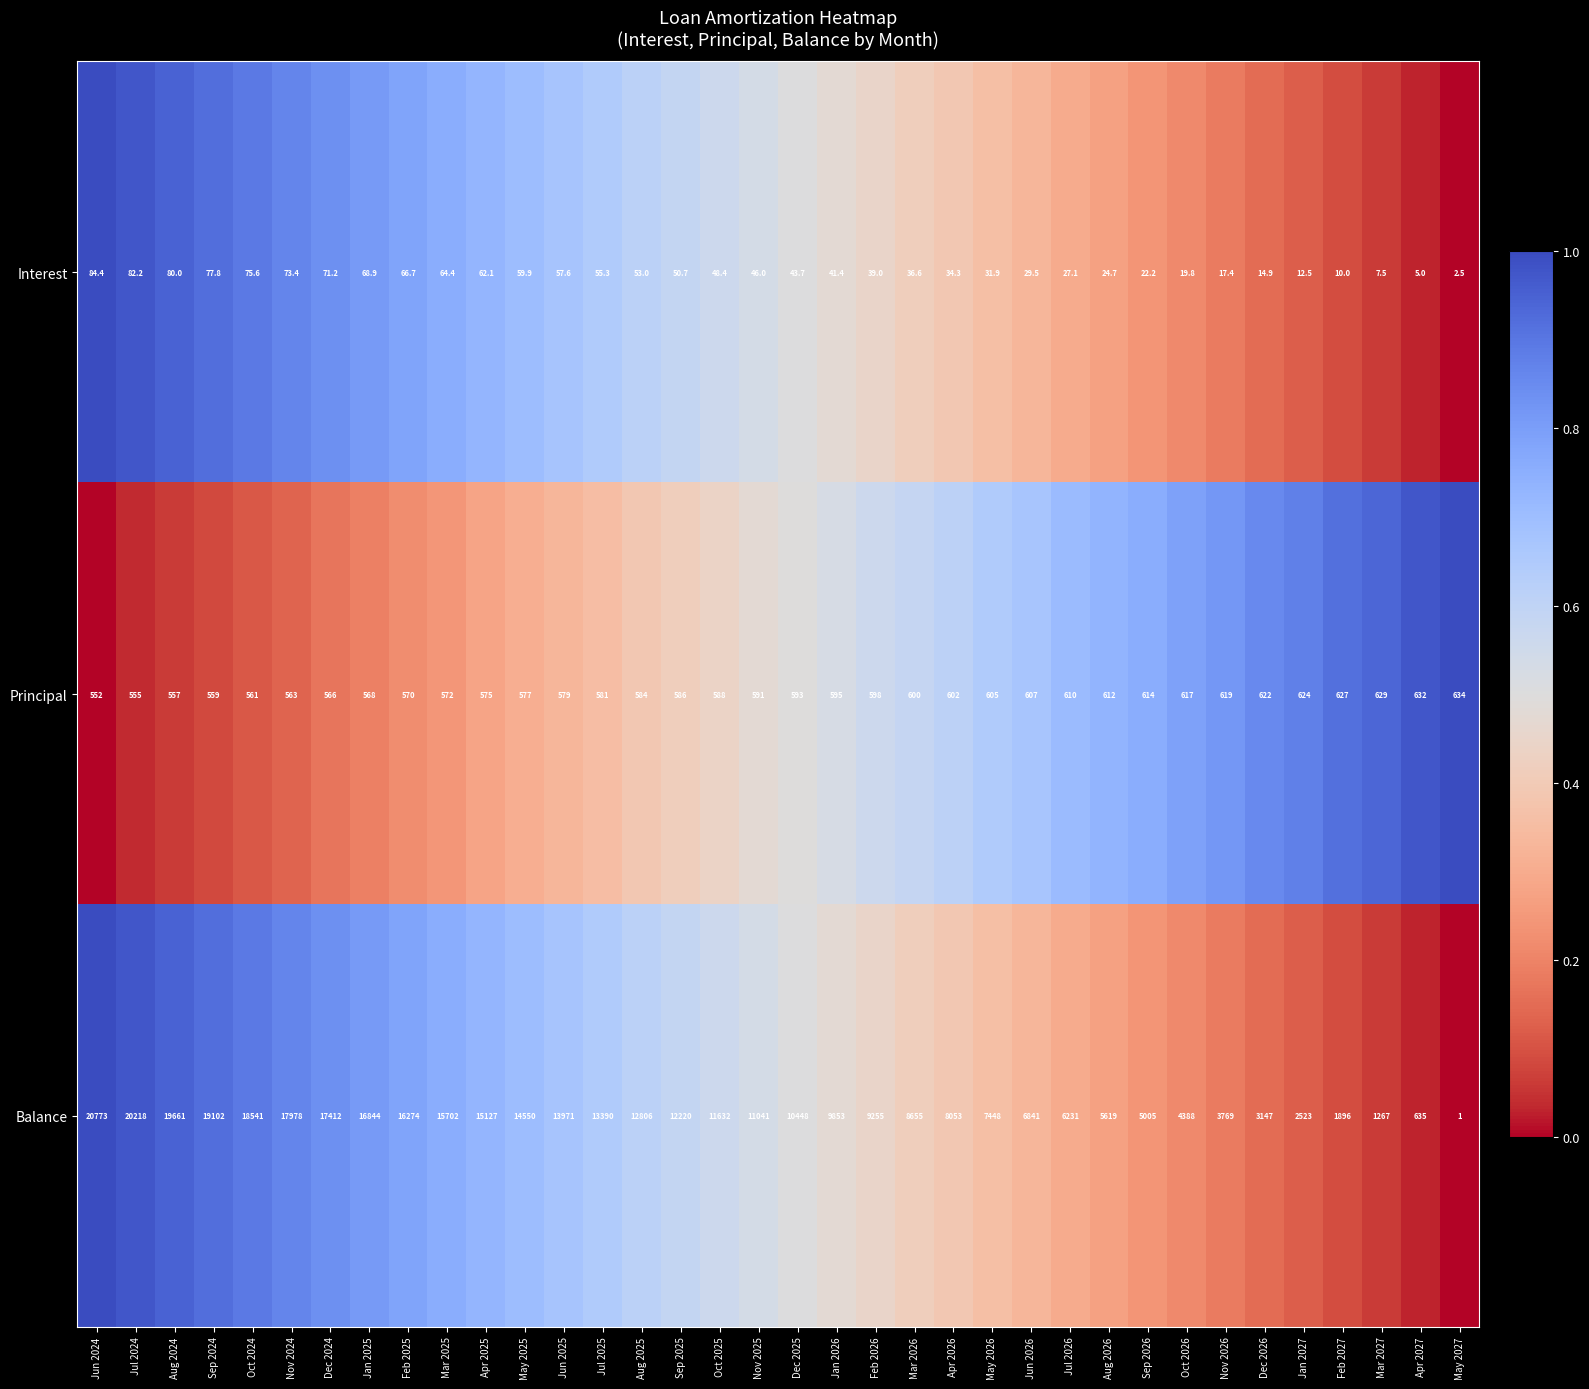

Which series has the largest total across all categories?

Balance